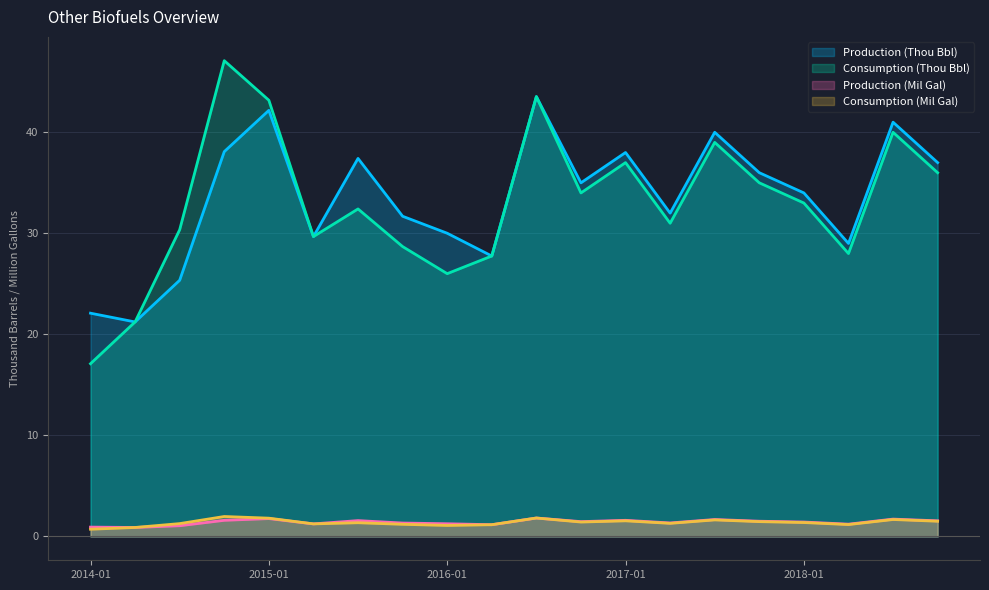

Reading left to right, transcribe all the data shown in this chart.

Production (Thou Bbl): 2014-01=22.1	2014-04=21.2	2014-07=25.4	2014-10=38.1	2015-01=42.2	2015-04=29.7	2015-07=37.4	2015-10=31.7	2016-01=30.0	2016-04=27.8	2016-07=43.5	2016-10=35.0	2017-01=38.0	2017-04=32.0	2017-07=40.0	2017-10=36.0	2018-01=34.0	2018-04=29.0	2018-07=41.0	2018-10=37.0
Consumption (Thou Bbl): 2014-01=17.1	2014-04=21.2	2014-07=30.4	2014-10=47.1	2015-01=43.2	2015-04=29.7	2015-07=32.4	2015-10=28.7	2016-01=26.0	2016-04=27.8	2016-07=43.5	2016-10=34.0	2017-01=37.0	2017-04=31.0	2017-07=39.0	2017-10=35.0	2018-01=33.0	2018-04=28.0	2018-07=40.0	2018-10=36.0
Production (Mil Gal): 2014-01=0.9	2014-04=0.9	2014-07=1.1	2014-10=1.6	2015-01=1.8	2015-04=1.2	2015-07=1.6	2015-10=1.3	2016-01=1.3	2016-04=1.2	2016-07=1.8	2016-10=1.5	2017-01=1.6	2017-04=1.3	2017-07=1.7	2017-10=1.5	2018-01=1.4	2018-04=1.2	2018-07=1.7	2018-10=1.6
Consumption (Mil Gal): 2014-01=0.7	2014-04=0.9	2014-07=1.3	2014-10=2.0	2015-01=1.8	2015-04=1.2	2015-07=1.4	2015-10=1.2	2016-01=1.1	2016-04=1.2	2016-07=1.8	2016-10=1.4	2017-01=1.6	2017-04=1.3	2017-07=1.6	2017-10=1.5	2018-01=1.4	2018-04=1.2	2018-07=1.7	2018-10=1.5